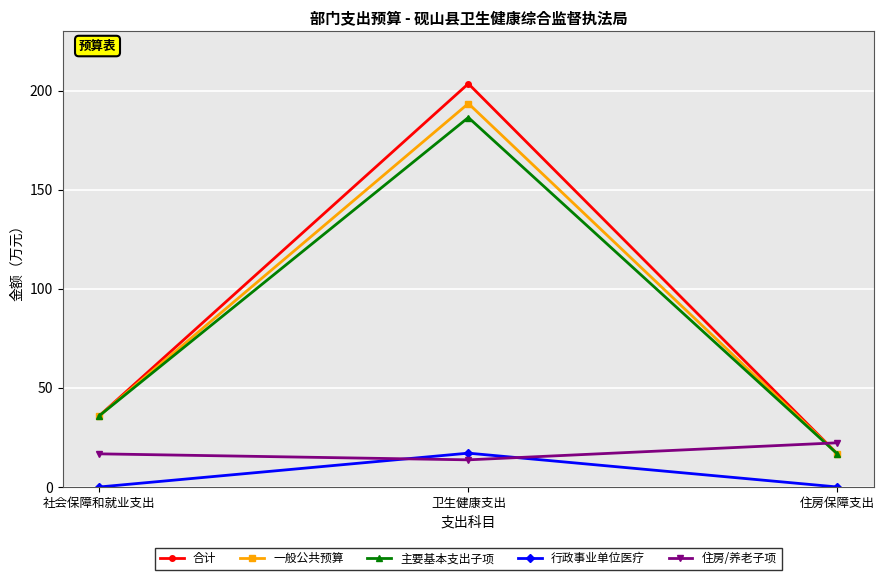

What is the spread (max minus min) of values at 卫生健康支出?

189.9